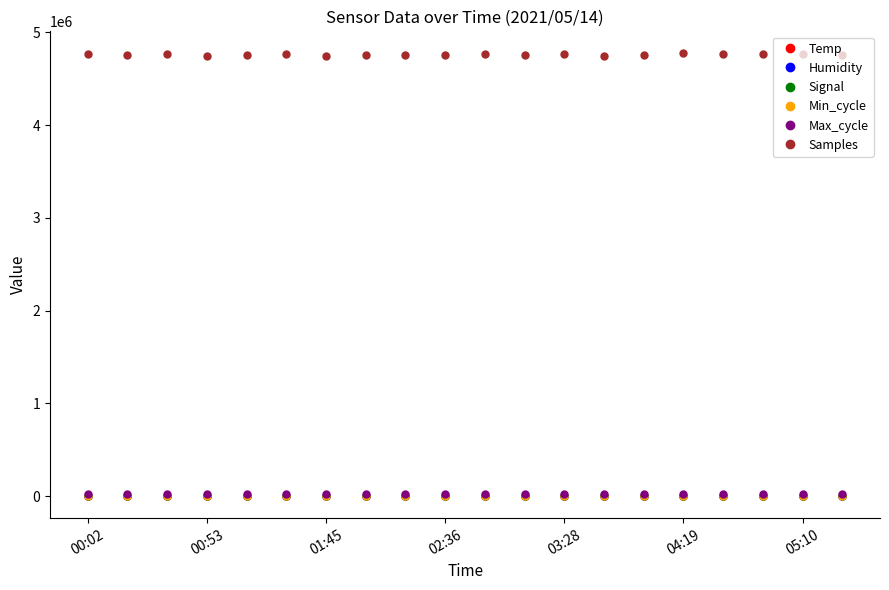

Which series has the largest total across all categories?

Samples